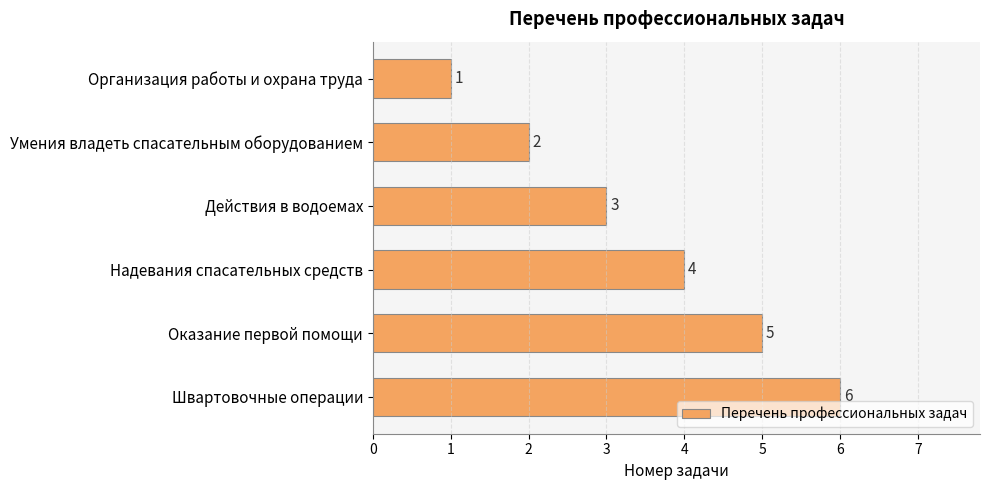

How many bars are there in total?

6